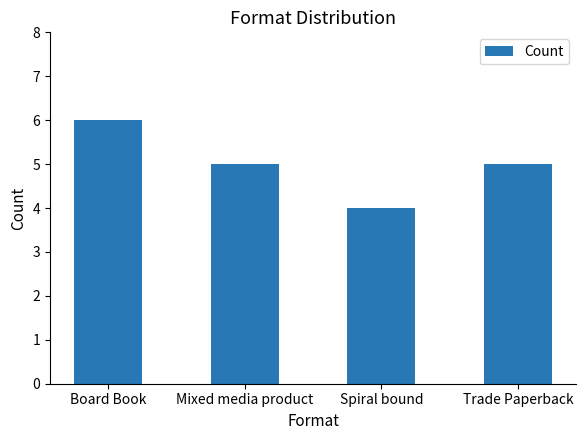

At which label does the data first exceed 5?

Board Book